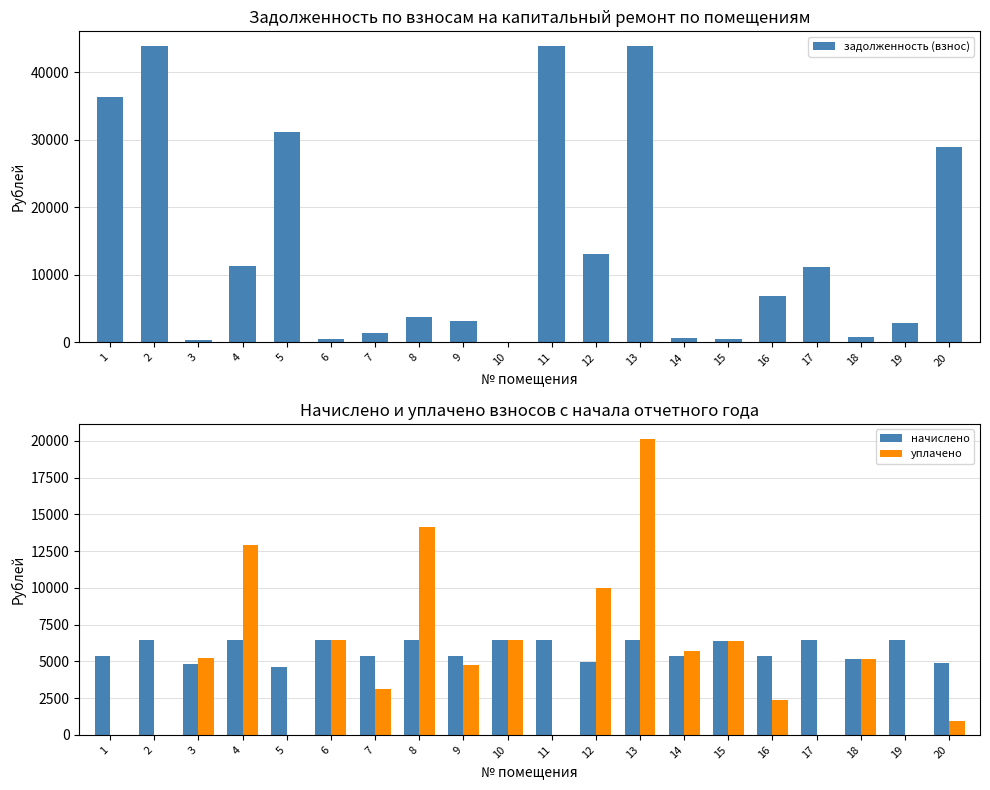

Read the уплачено value at 9.

4773.2